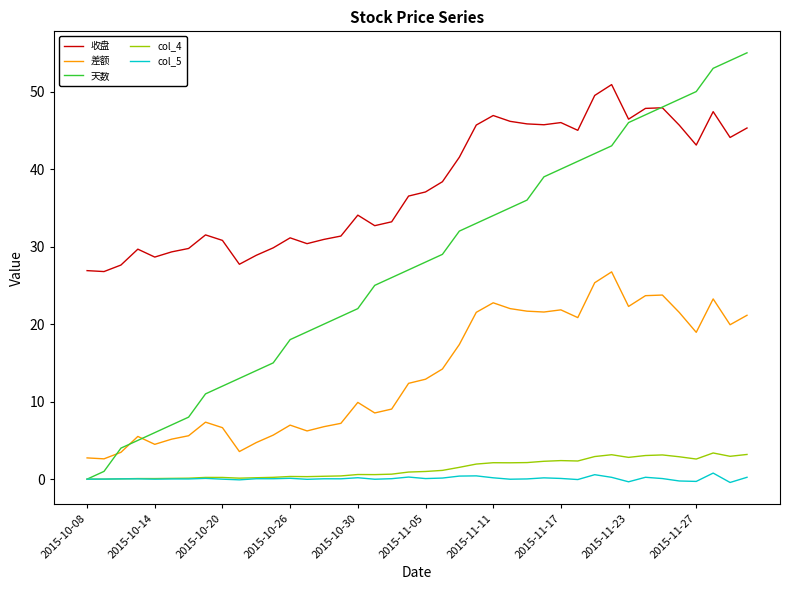

Which series has the largest range (max minus min)?

天数